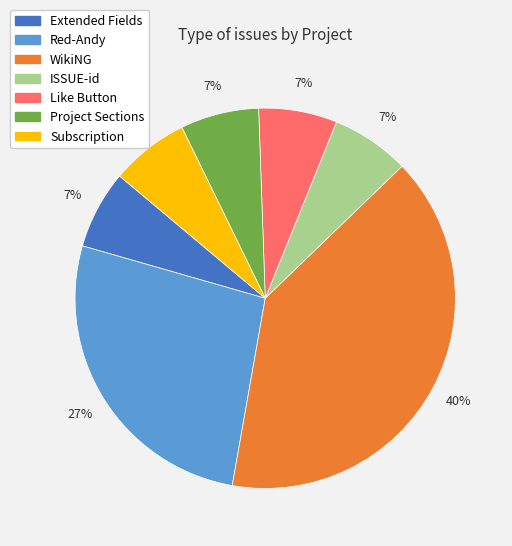

Count the number of slices in the pie.

7